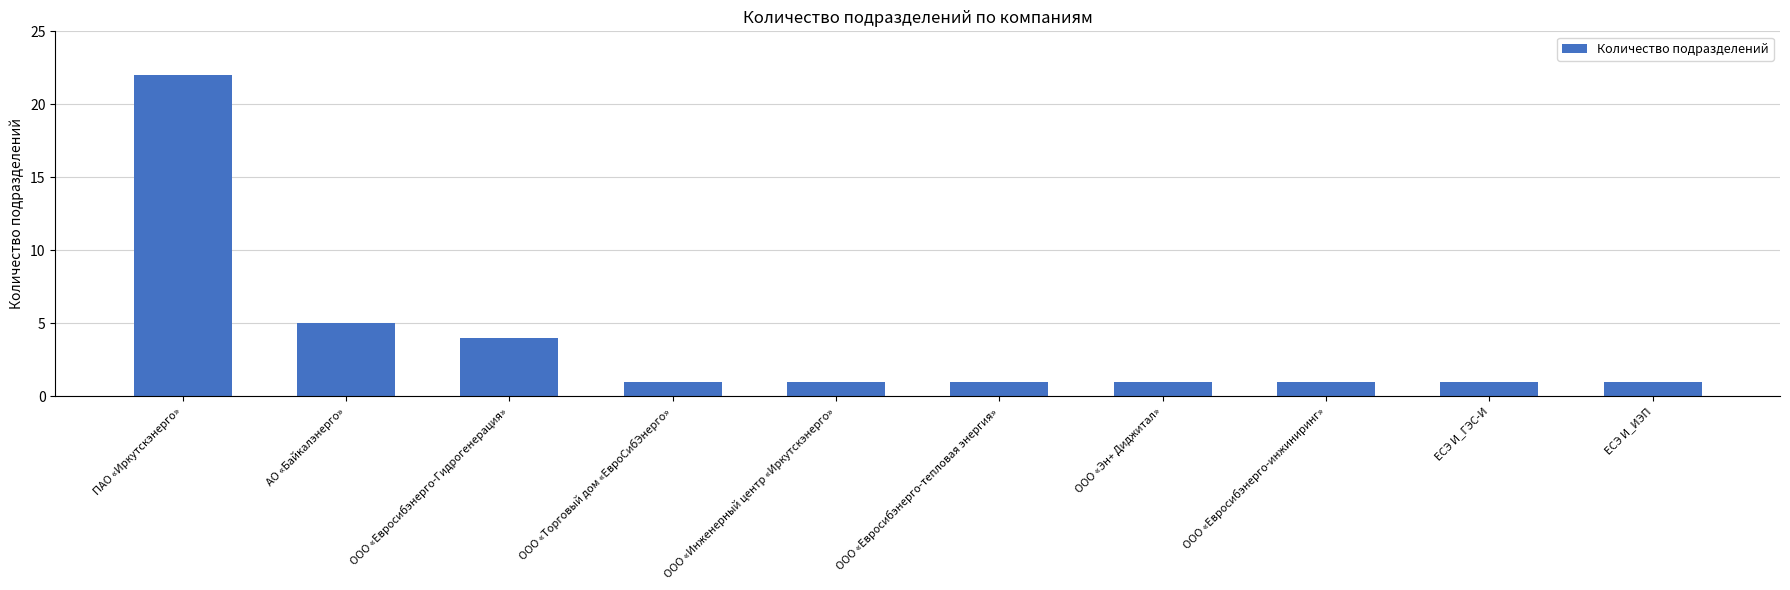

What is the maximum value shown in the chart?

22